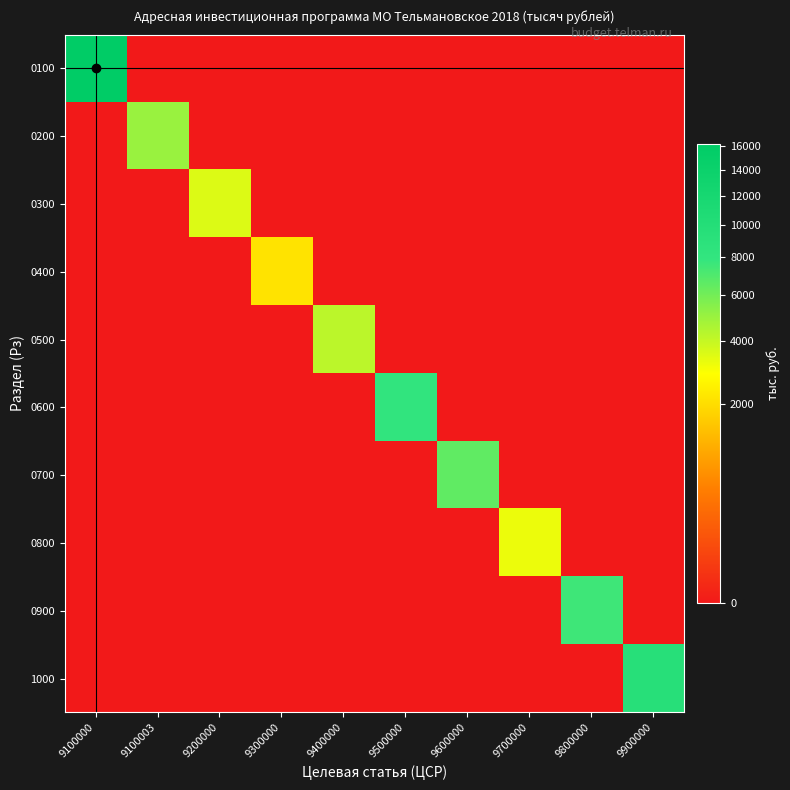

Which series changed the most between 9100003 and 9400000?

0200